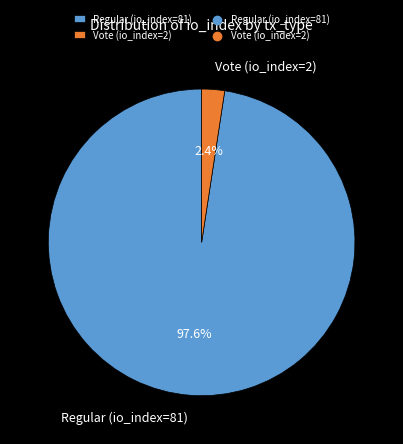

Which slice is the largest?

Regular (io_index=81)